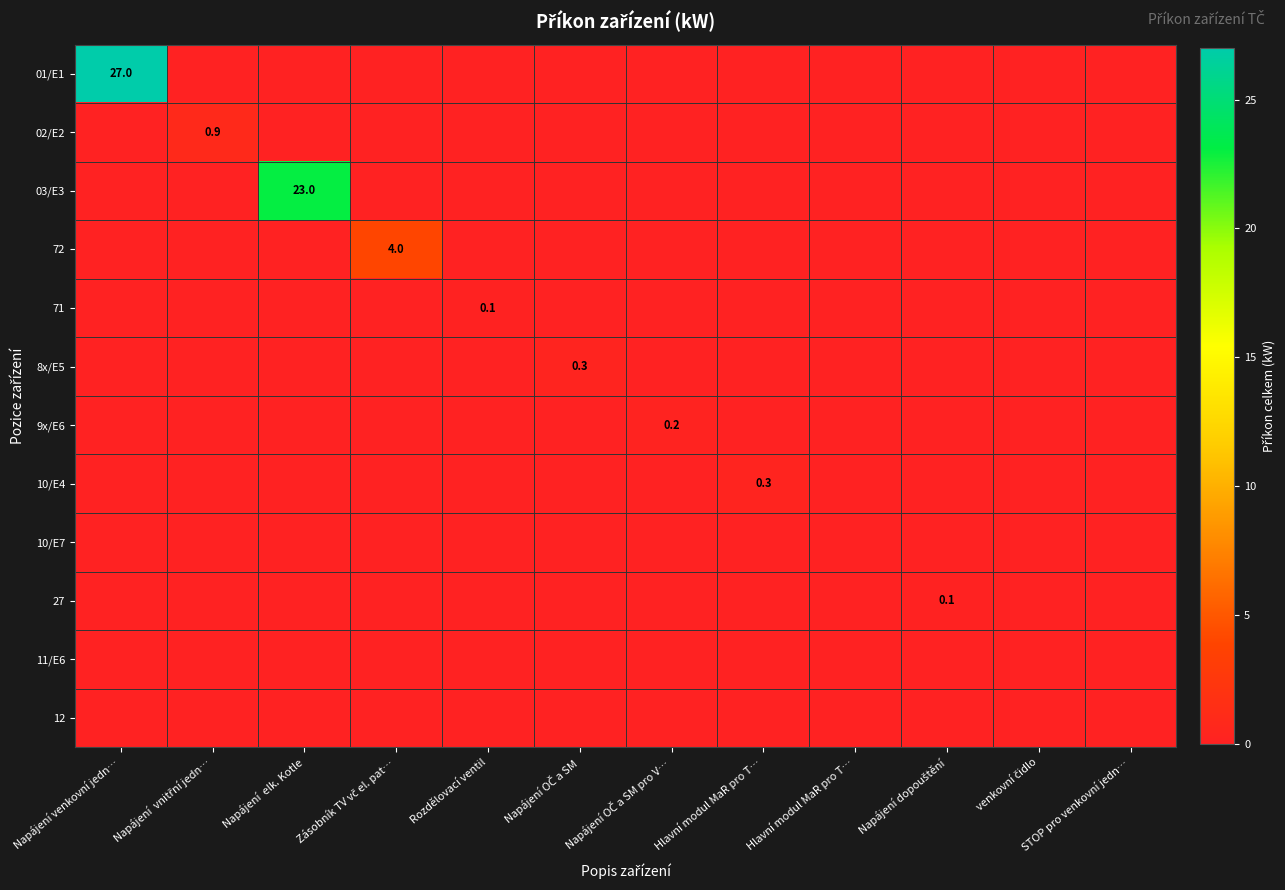

Between Napájení venkovní jedn… and venkovní čidlo, which series saw the biggest shift?

01/E1